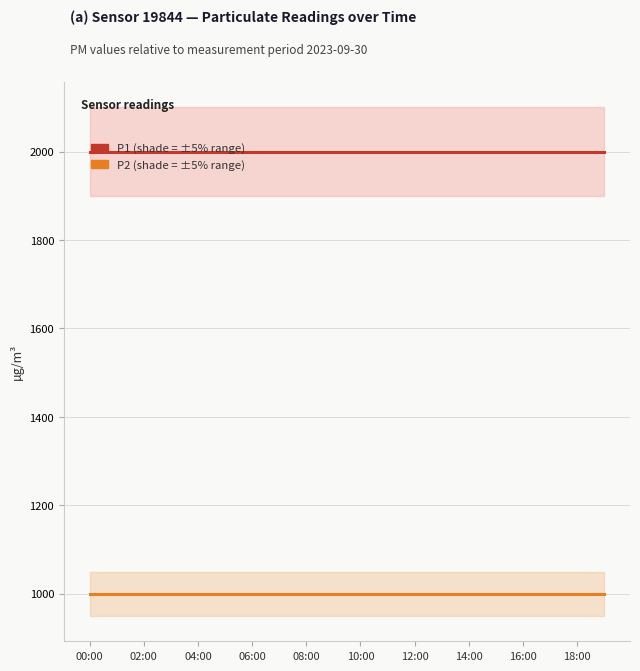

Read the P2 value at 06:00.

999.9